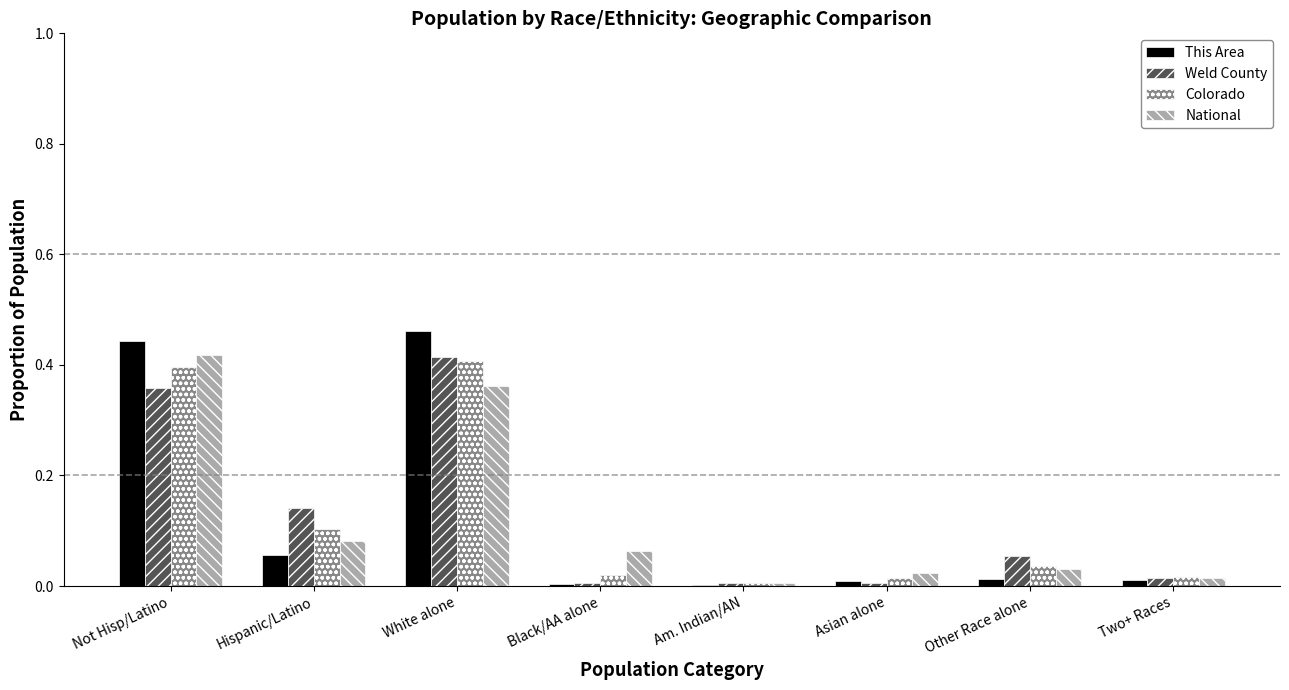

The This Area series shows 0.0 at Asian alone. True or false?

True